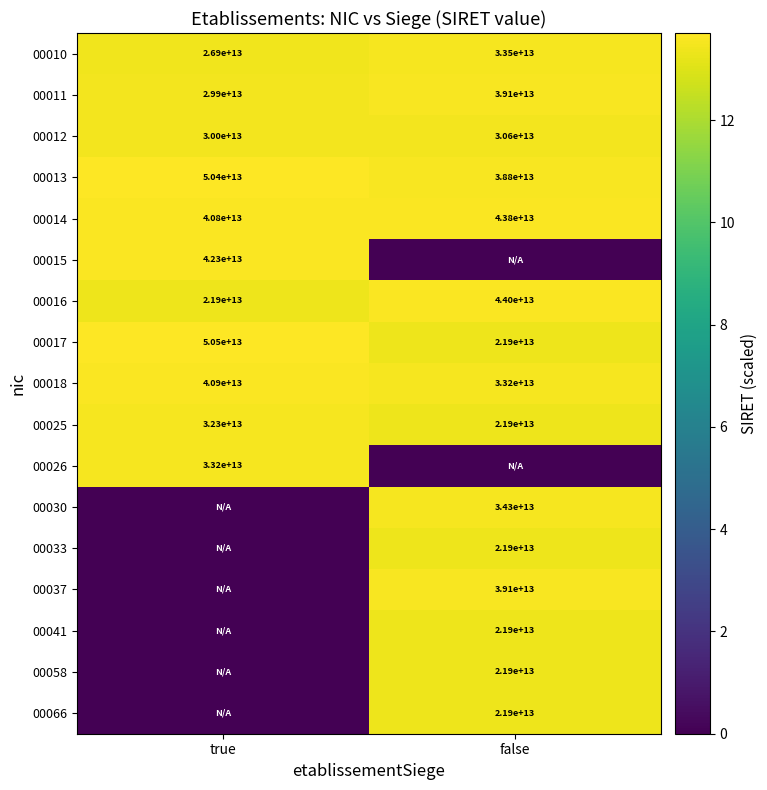

At which label does 00017 reach its peak?

true